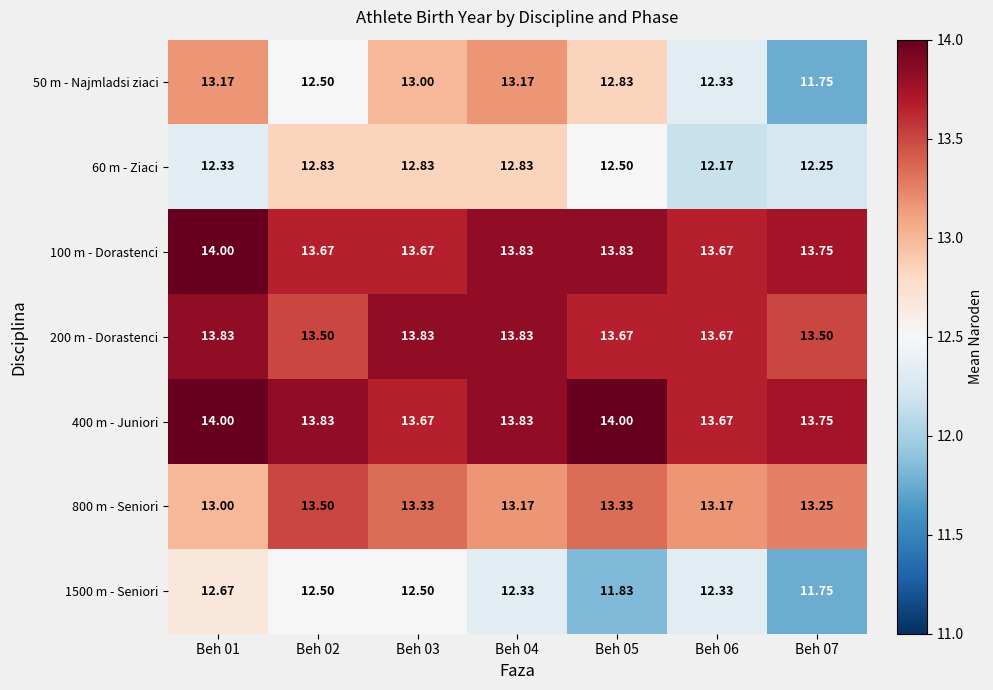

Is the value of 50 m - Najmladsi ziaci at Beh 06 greater than the value of 60 m - Ziaci at Beh 07?

Yes